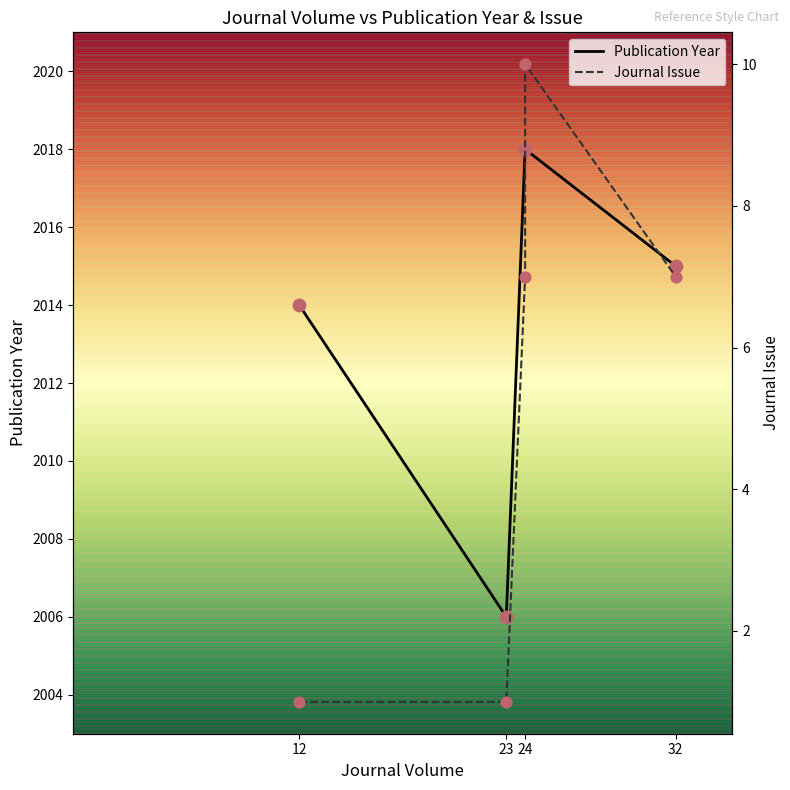

Which series reaches the minimum Y coordinate?

Journal Issue